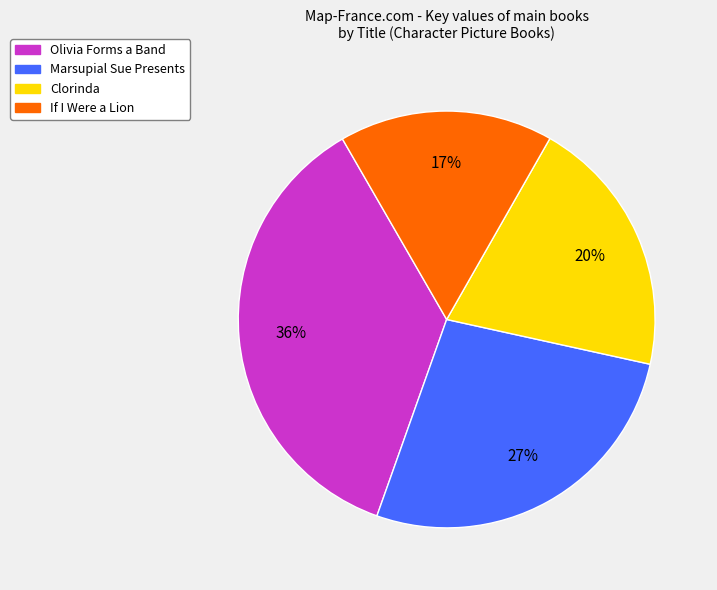

What is the ratio of the value at Clorinda to the value at Olivia Forms a Band?

0.6